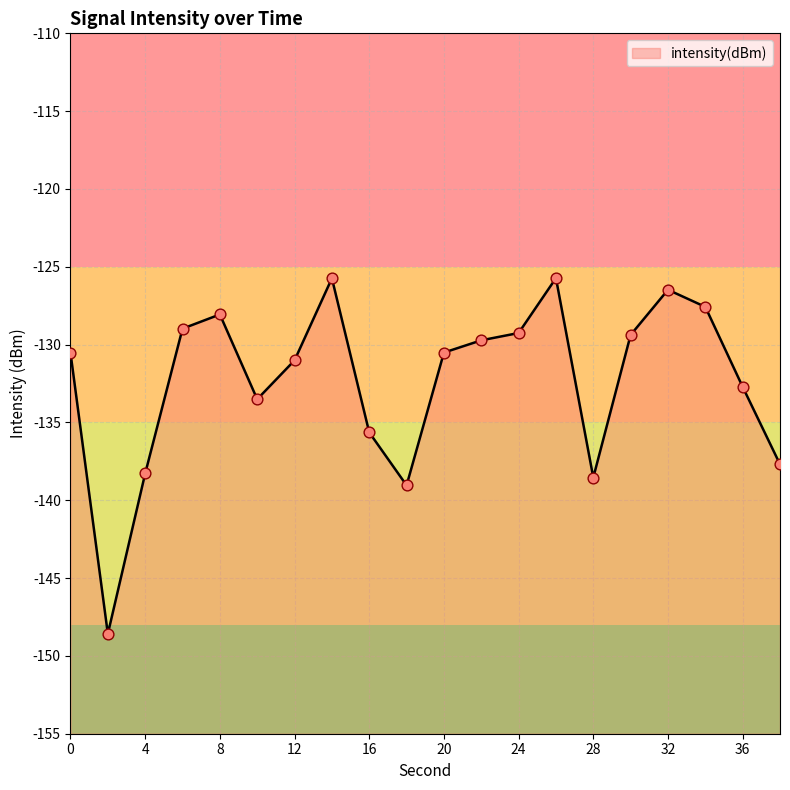

Which has a higher value, 34 or 22?

34